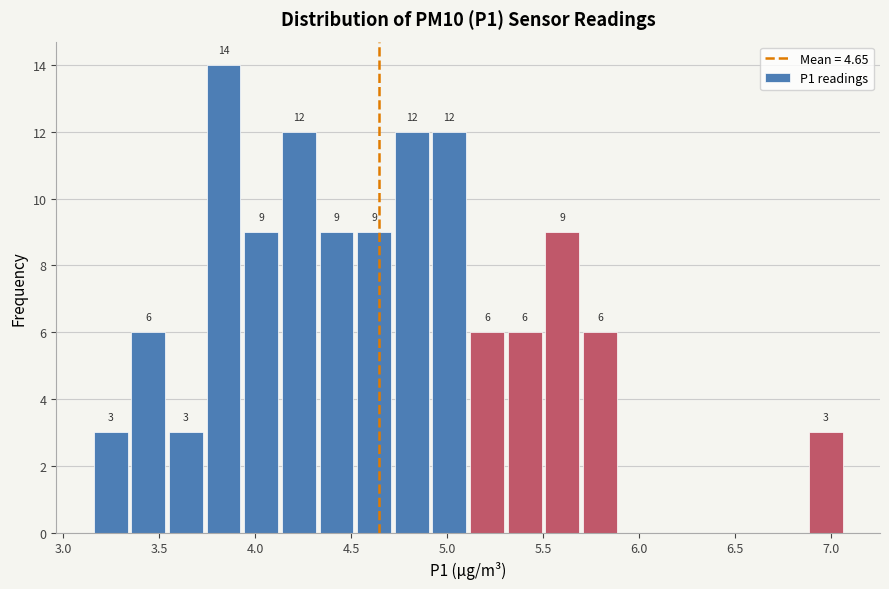

Read against the x-axis, roughly where is the centre of the tallest bar?

3.85